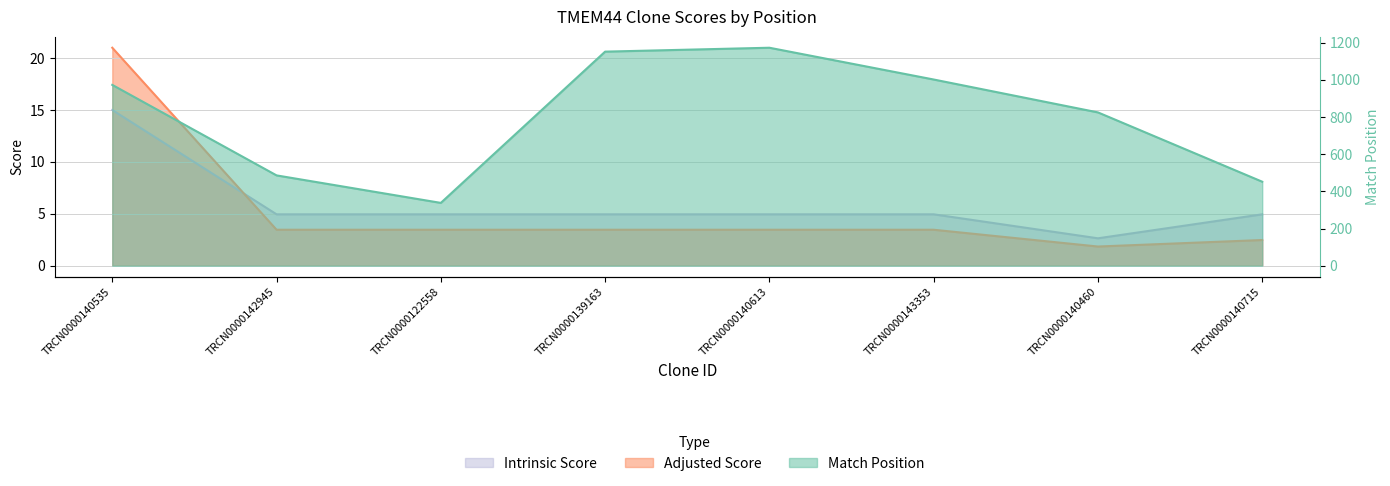

What is the difference between the second highest and minimum values in the Adjusted Score series?

1.6